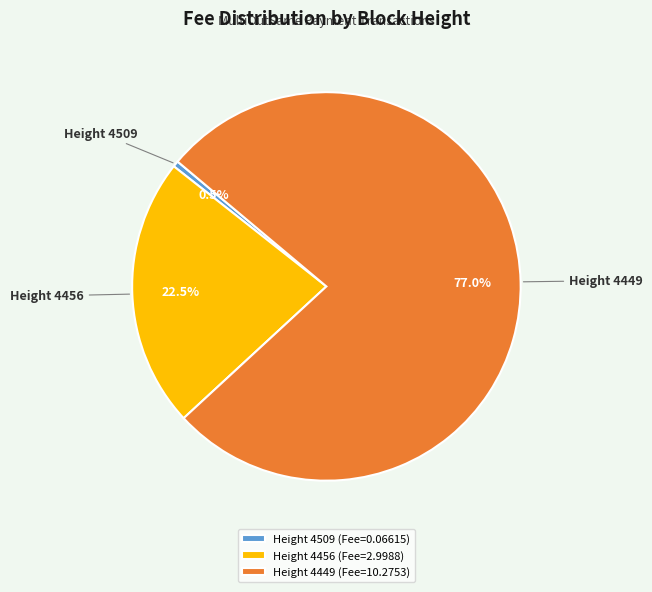

What is the ratio of the value at Height 4449 to the value at Height 4456?

3.4